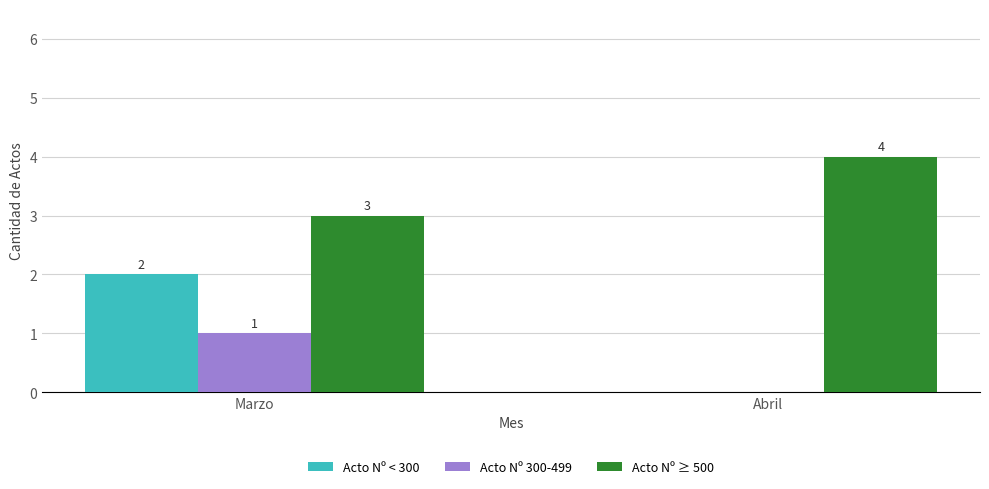

How many Acto Nº 300-499 values are between 0 and 1?

2